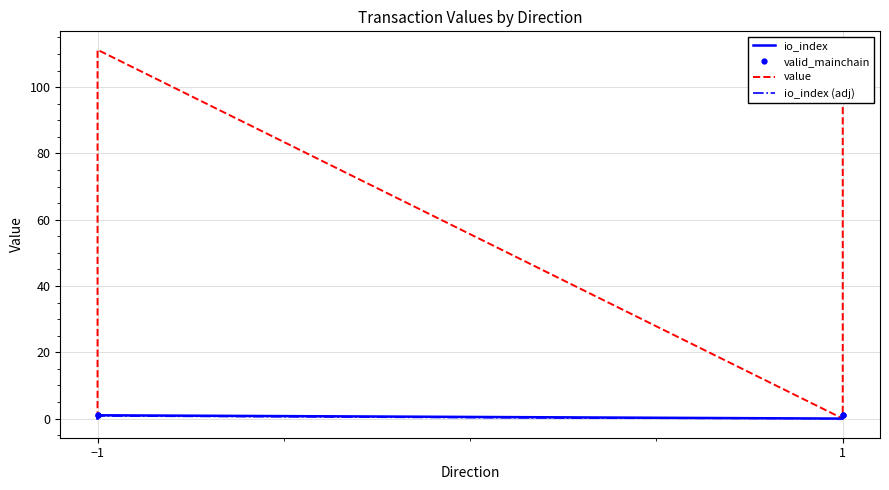

Which series has the largest range (max minus min)?

value